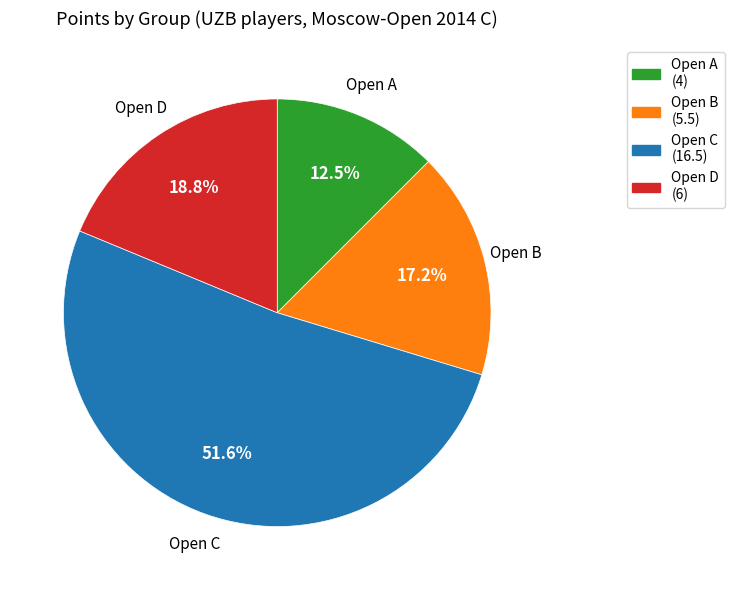

Is Open C the majority of the pie?

Yes